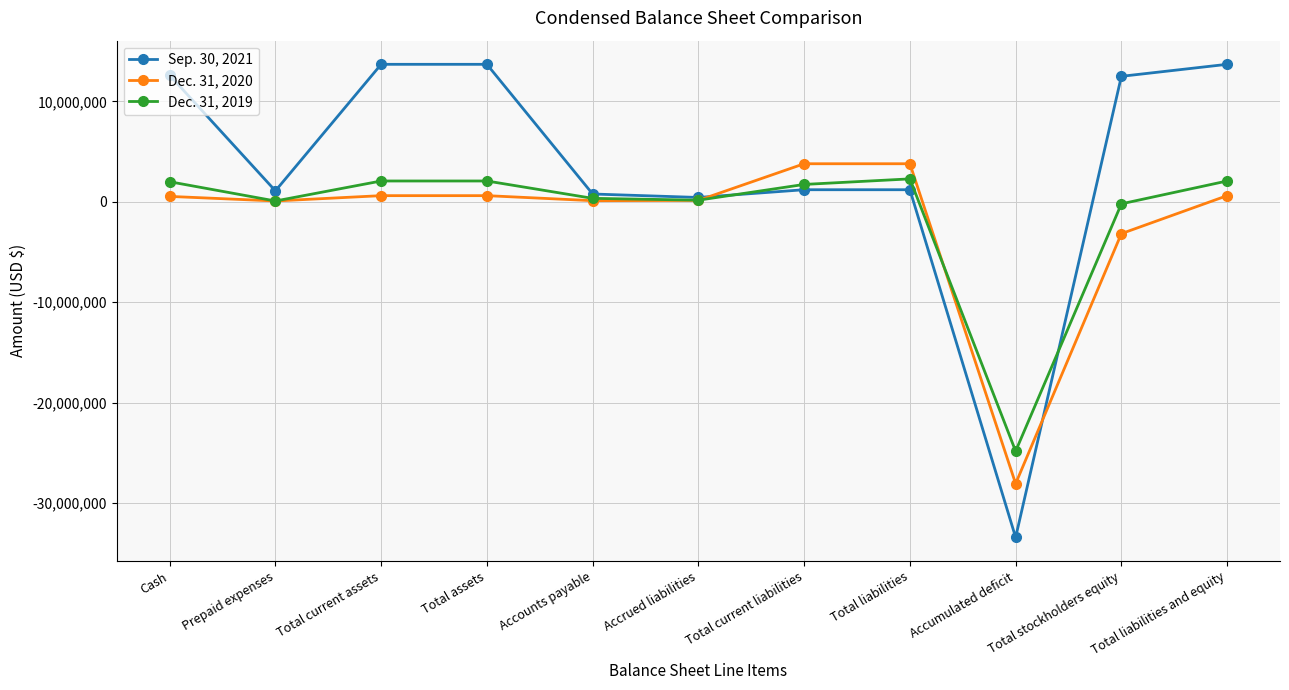

Rank the series by their maximum value, from highest to lowest.

Sep. 30, 2021, Dec. 31, 2020, Dec. 31, 2019